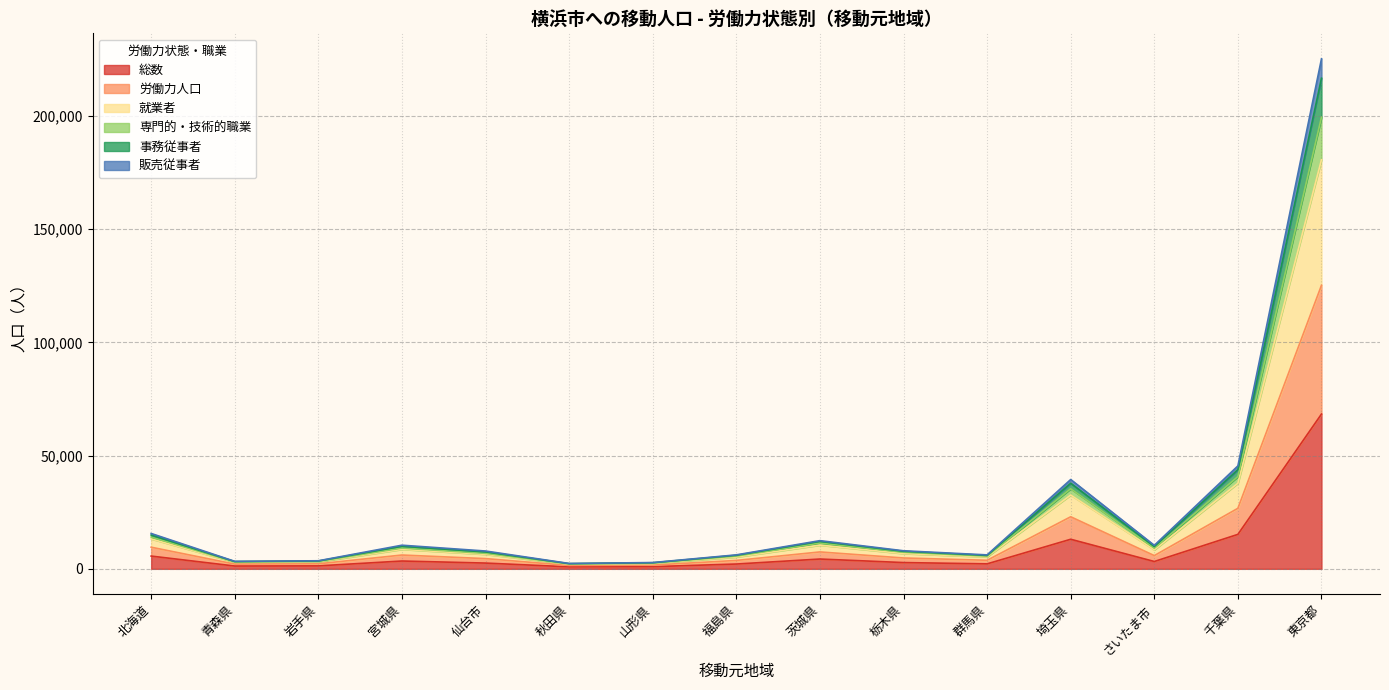

At which label does 総数 reach its peak?

東京都